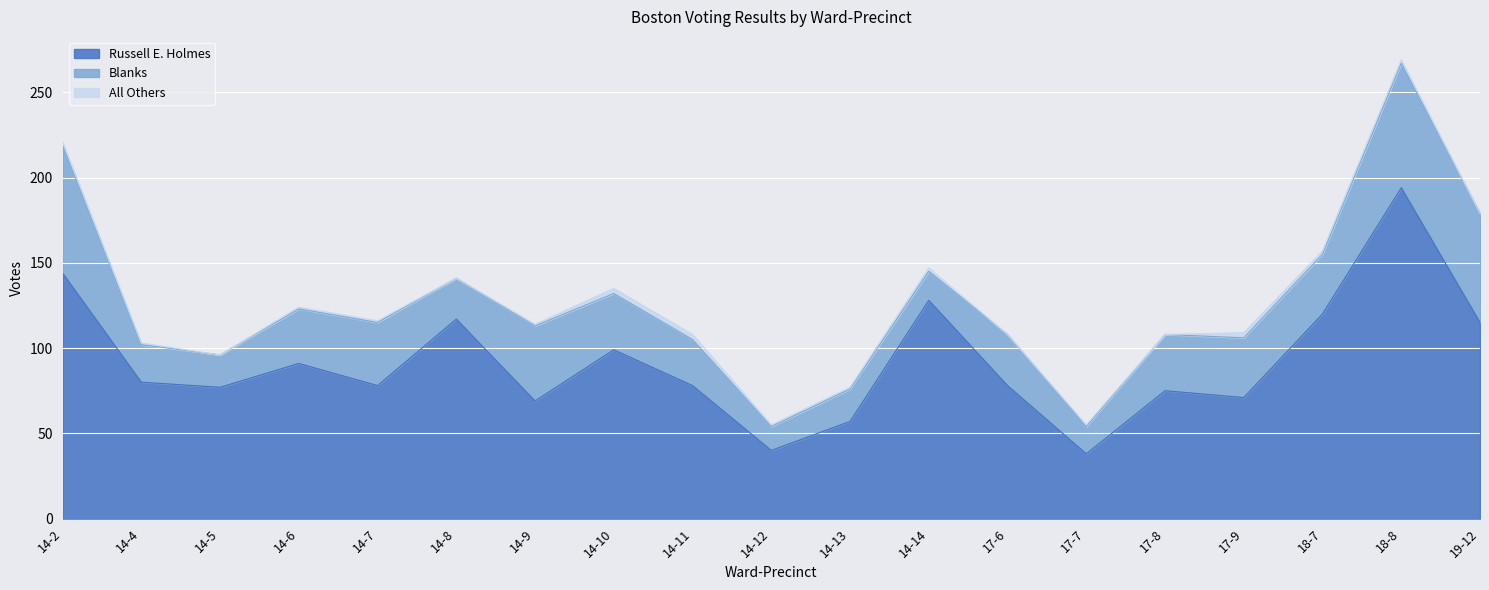

What is the label of the 6th point from the left?

14-8